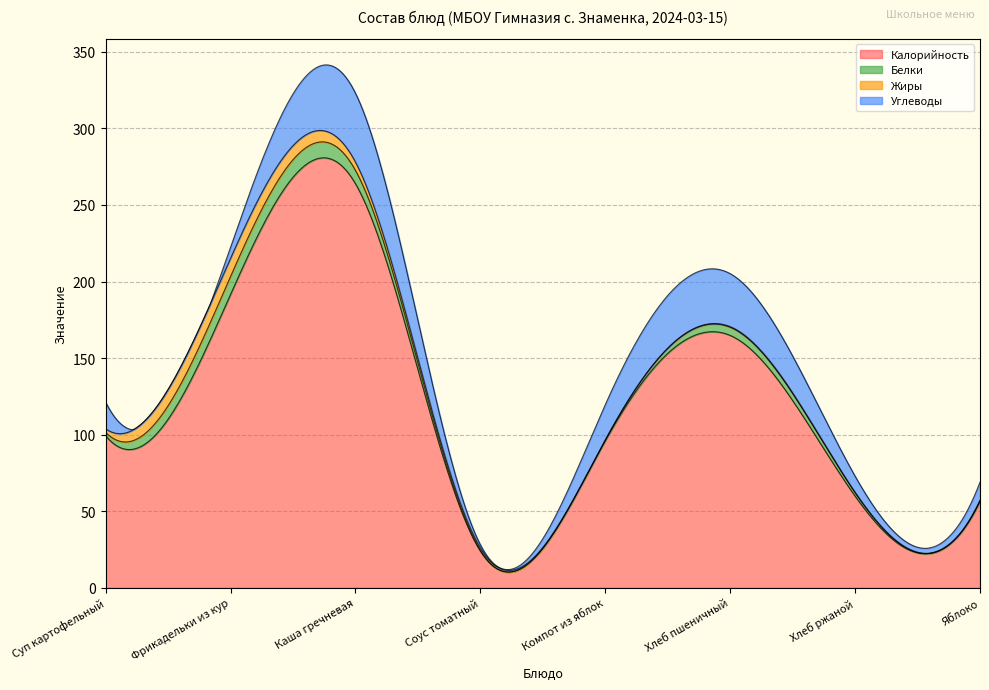

Where is Углеводы nearest to the value 23?

Компот из яблок